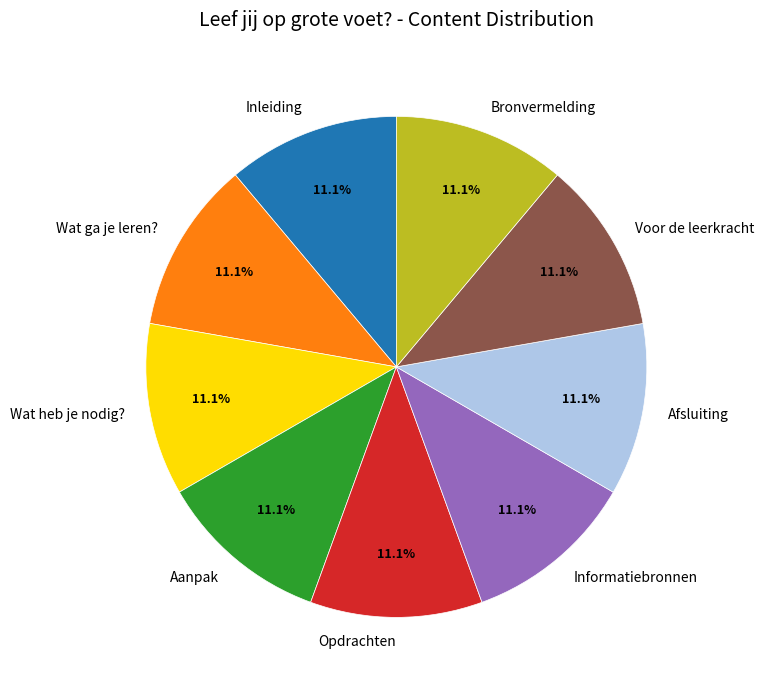

Combined, what portion of the pie is Opdrachten and Afsluiting?

22.2%